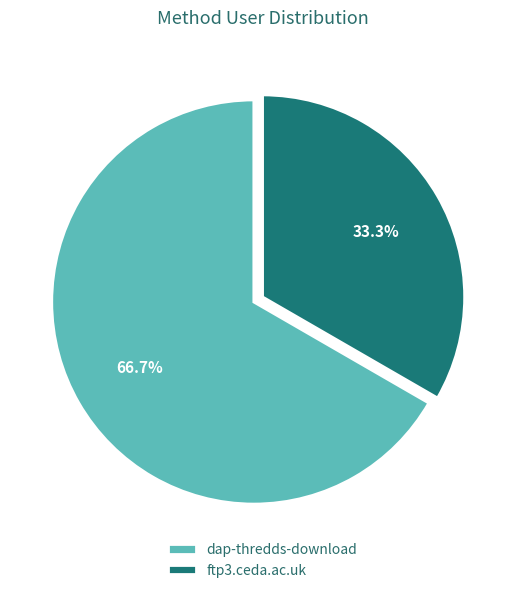

What is the majority slice?

dap-thredds-download